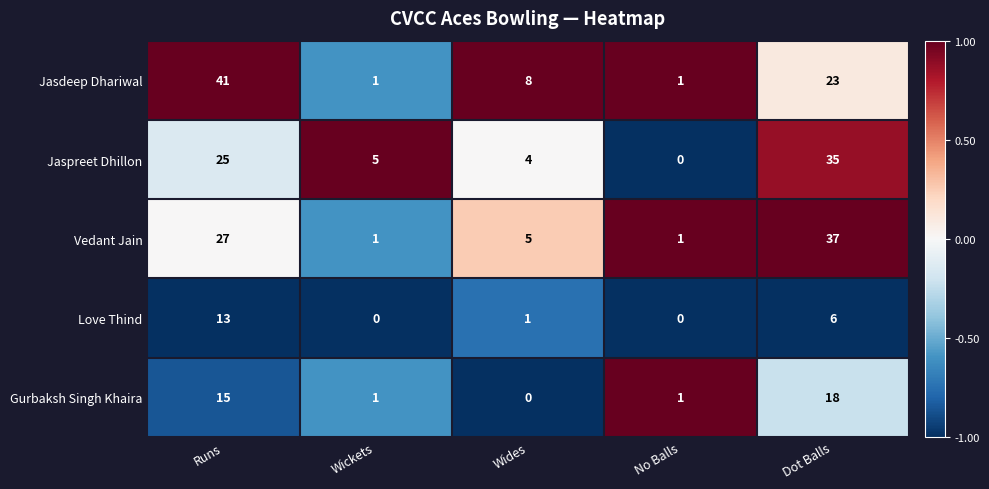

True or false: Love Thind has a value of 0 at Wickets.

True